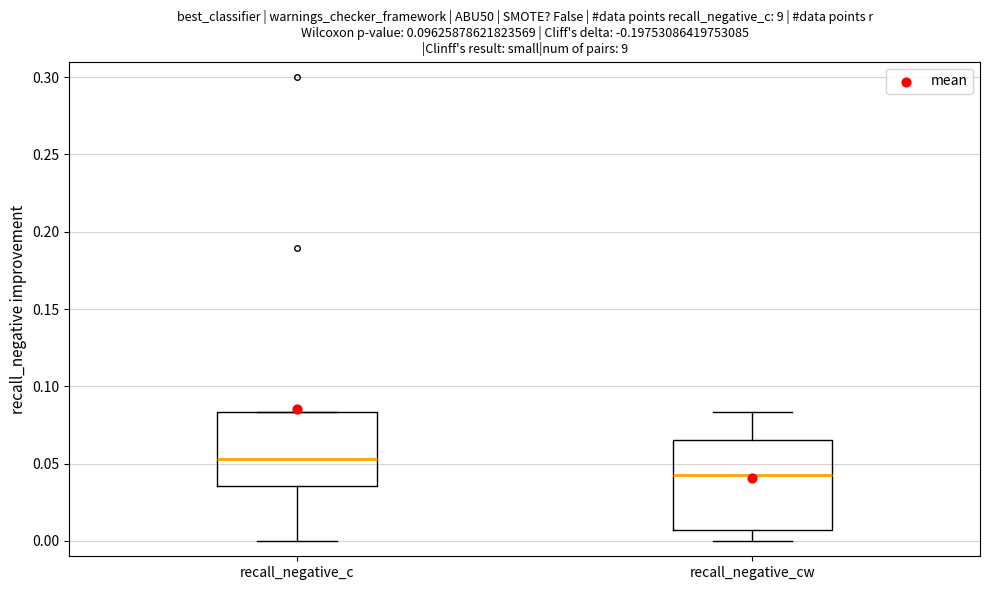

Reading left to right, transcribe this box plot: for each box, give where its median line is, the range the box spans, and where its two whiskers end, as read against the y-axis. The values are not printed on the chart, so give them approximately, as read against the axis.

recall_negative_c: median 0.055, box 0.035 to 0.085, whiskers 0.000 to 0.085
recall_negative_cw: median 0.045, box 0.005 to 0.065, whiskers 0.000 to 0.085